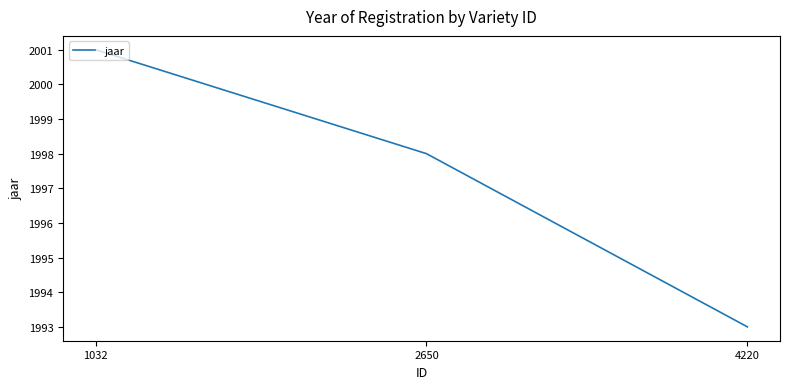

Is it true that the value at 4220 is 1993?

True